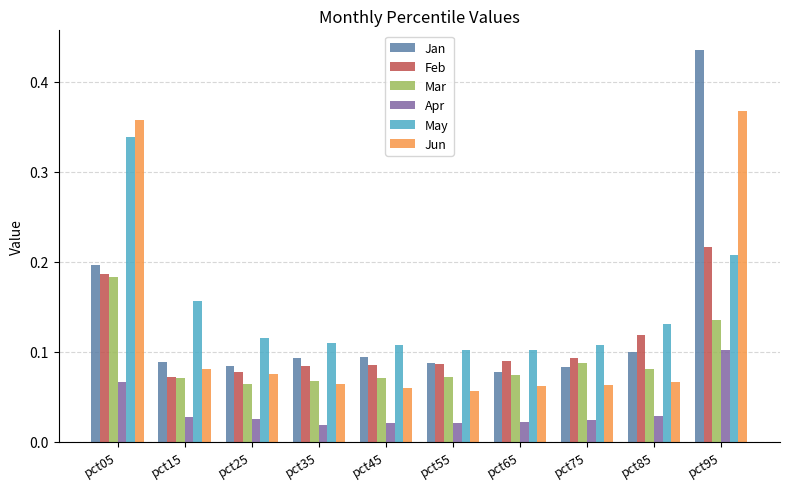

Which series has the widest spread of values?

Jan